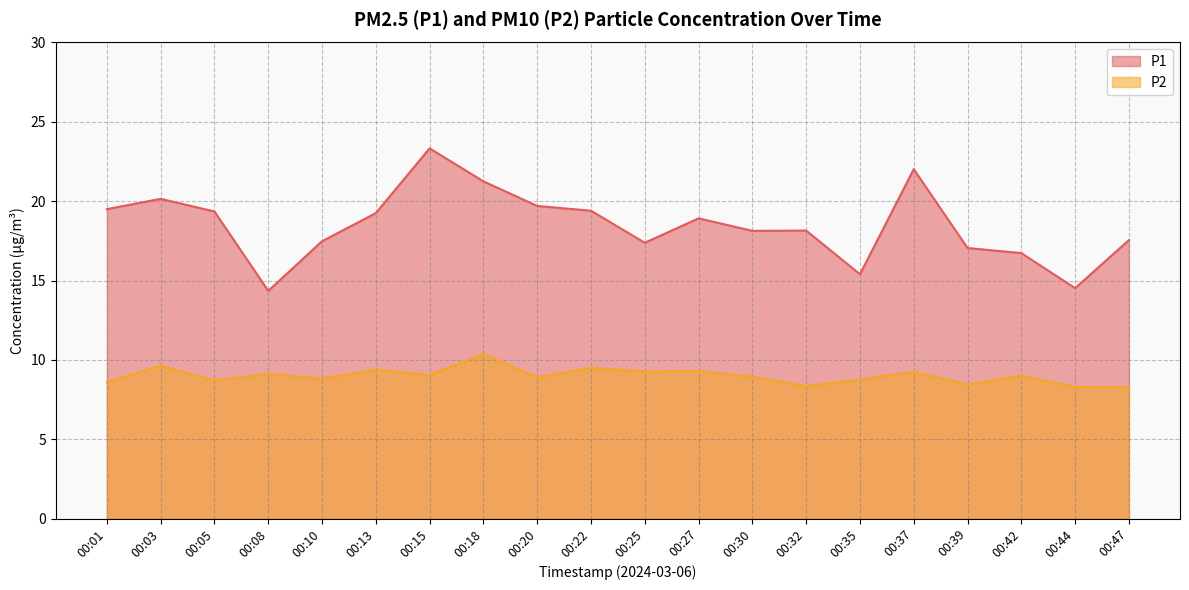

What is the sum of all P1 values?

369.6